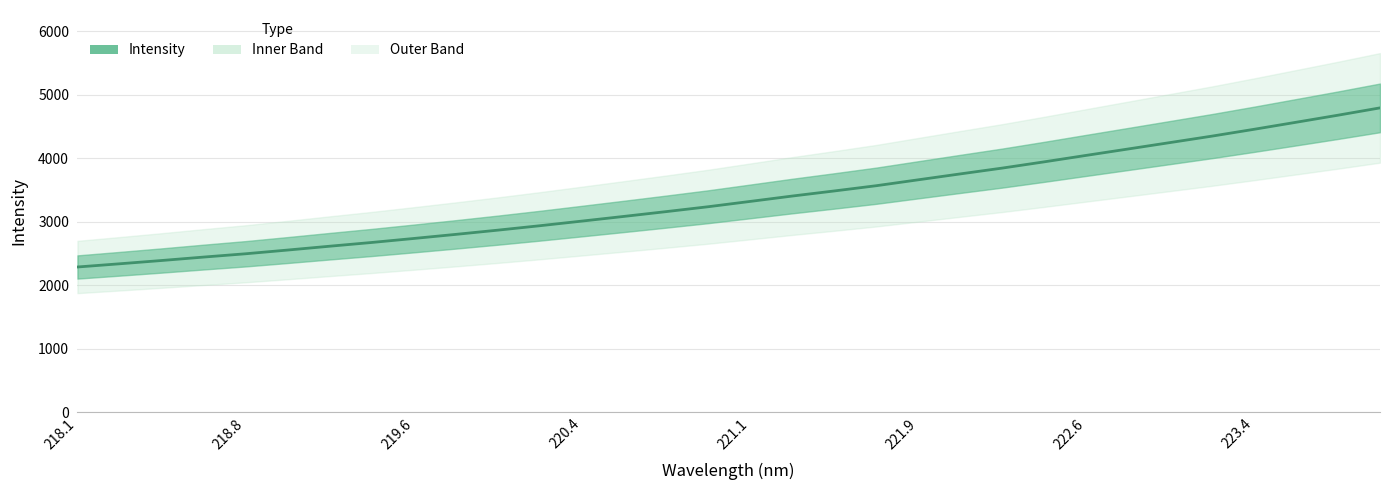

What is the average value?

3371.3